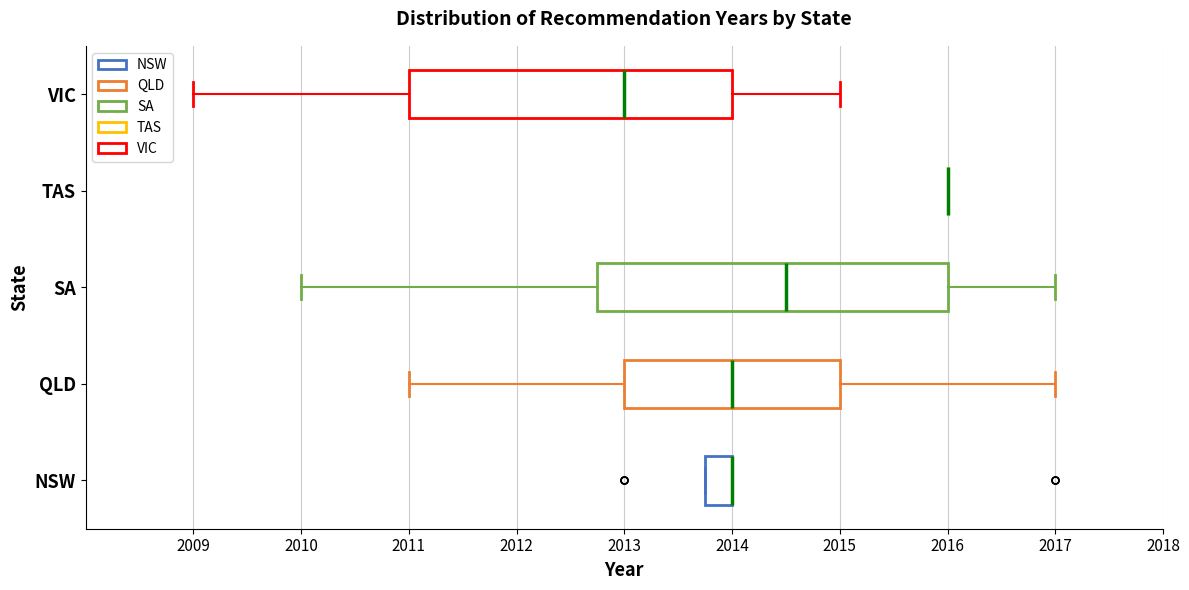

Where does the right whisker of the box for VIC end on the x-axis? The values are not printed on the chart, so give them approximately, as read against the axis.

2015.0